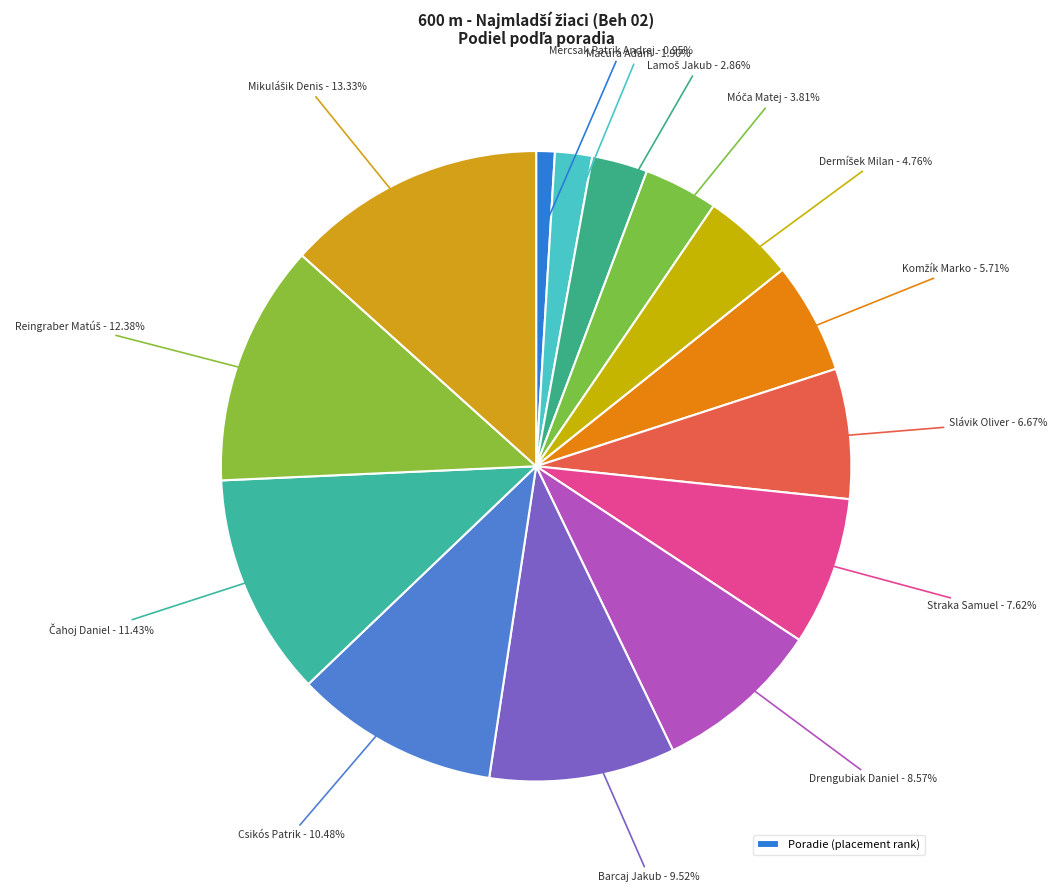

Count the number of slices in the pie.

14